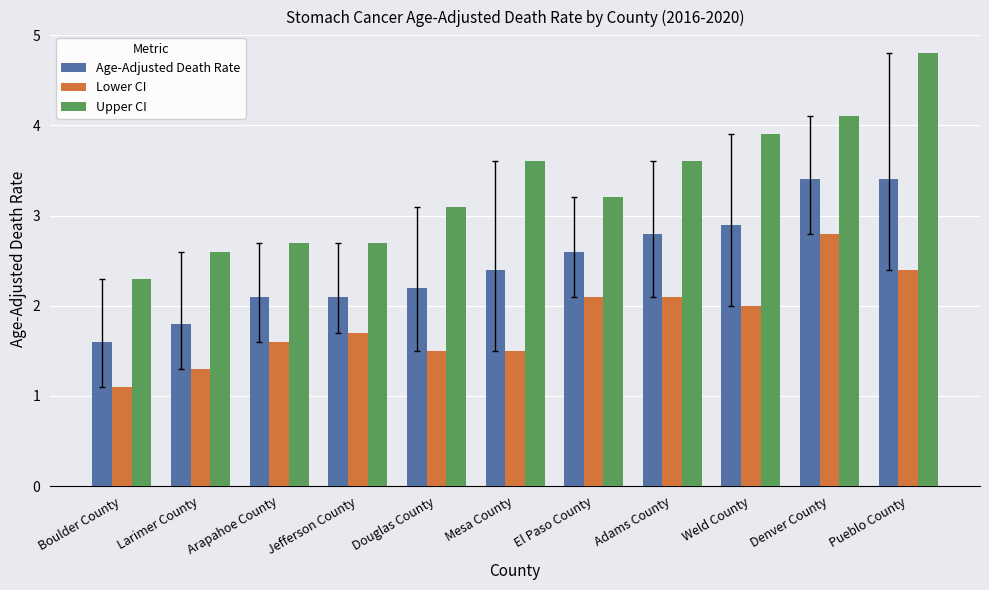

The Age-Adjusted Death Rate series shows 0.5 at El Paso County. True or false?

False